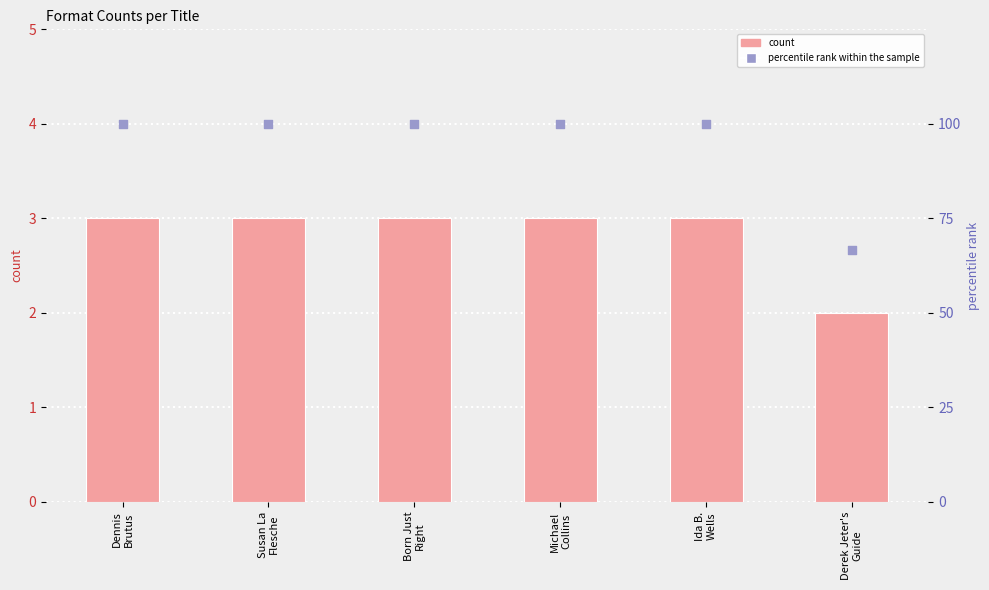

At which category is the sum across all series the highest?

Dennis
Brutus